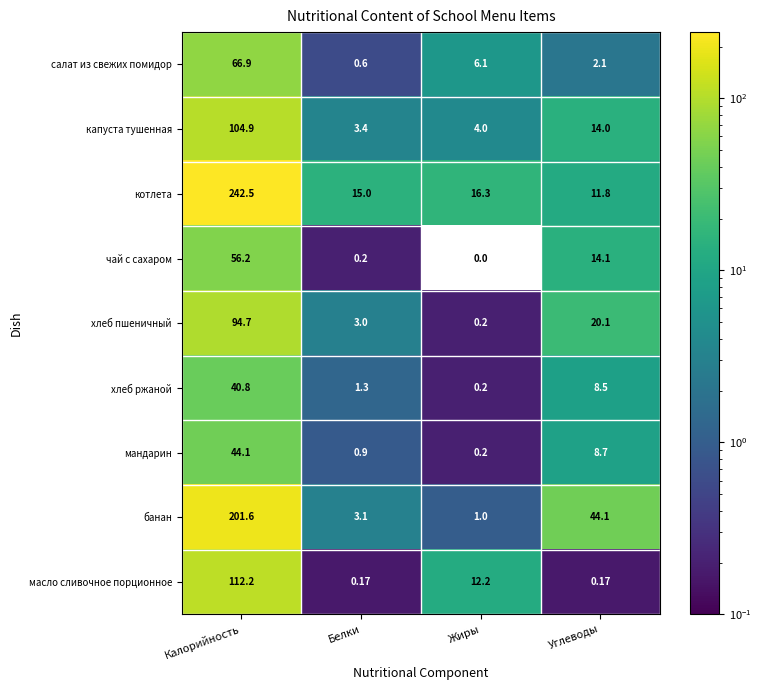

At which category is the sum across all series the highest?

Калорийность